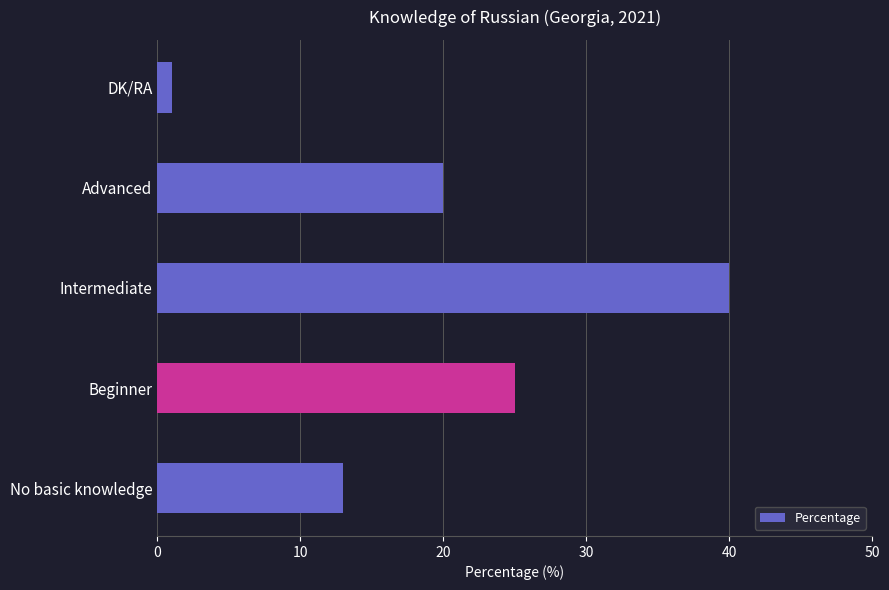

Which category has the highest value across all series?

Intermediate